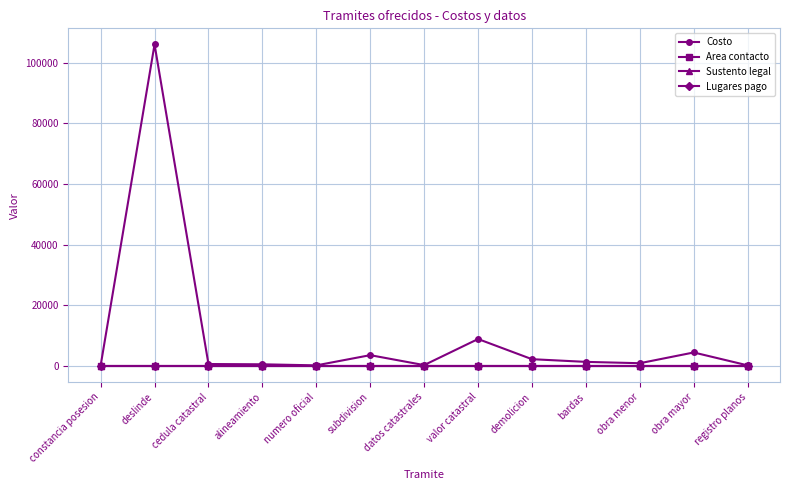

What value does the Lugares pago series have at alineamiento?

1